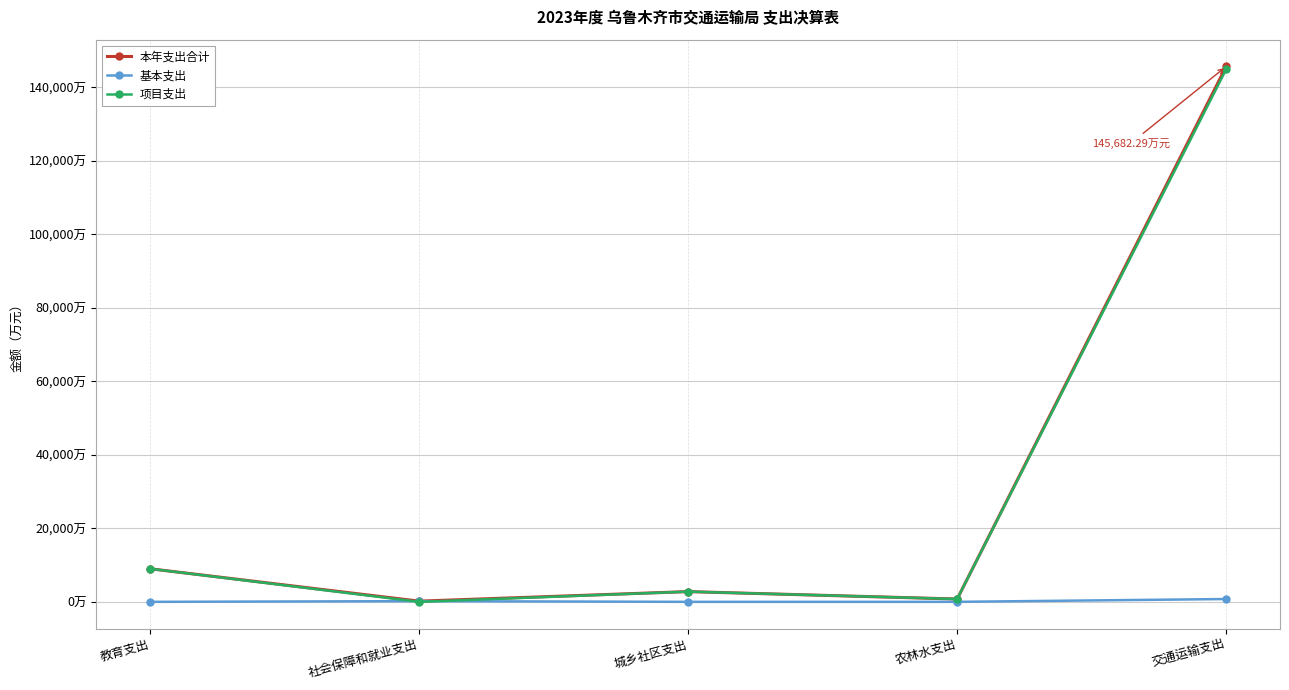

What is the difference between the 项目支出 values at 社会保障和就业支出 and 农林水支出?

762.5